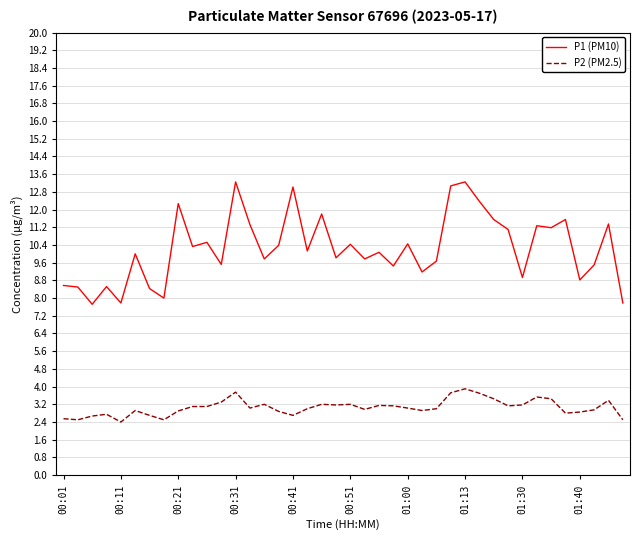

Which series has the largest total across all categories?

P1 (PM10)